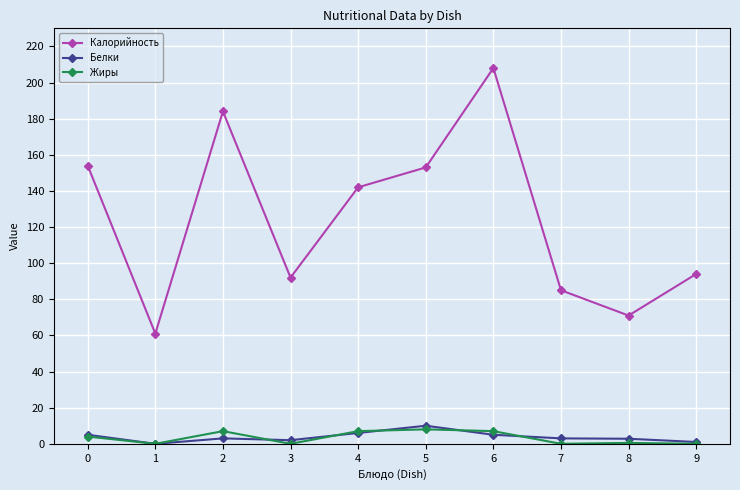

How many distinct data groups are displayed?

3